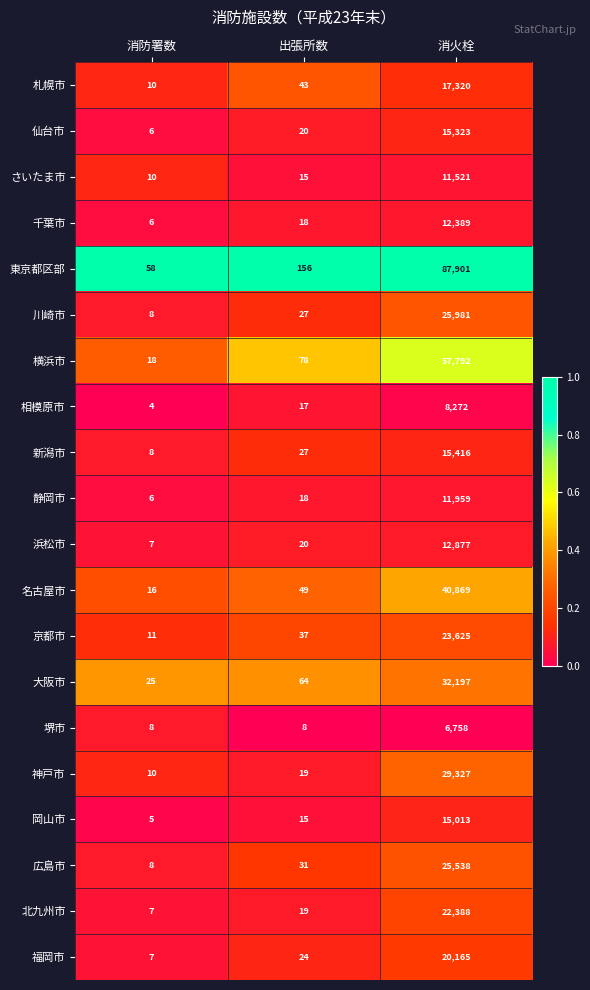

What is the average value of the 川崎市 series?

8672